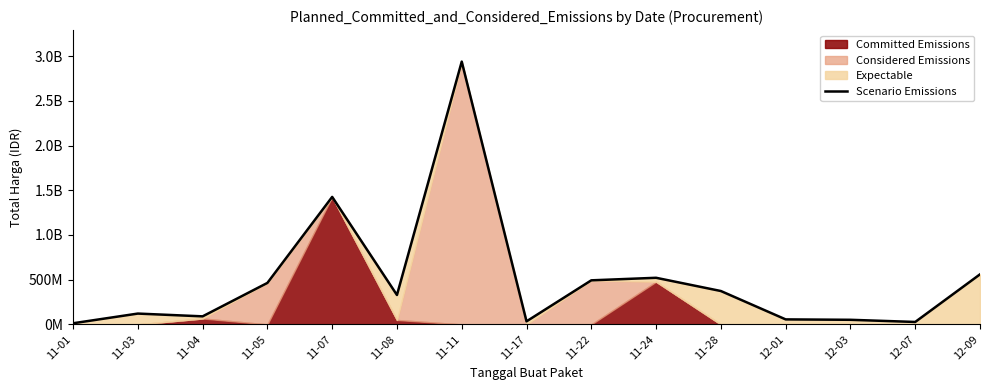

At which label is the value closest to 1475875370?

11-07